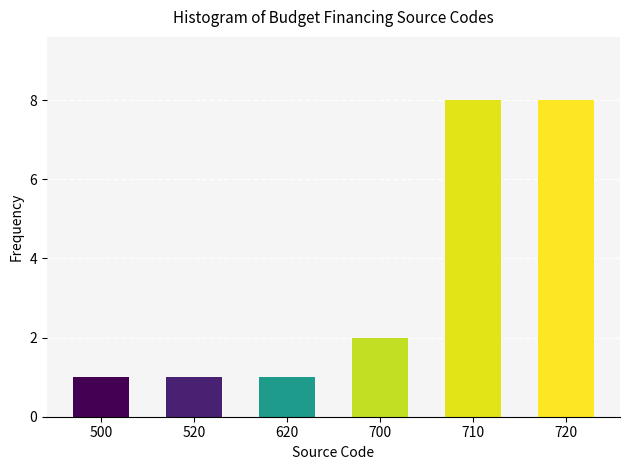

Reading left to right, list all the values displayed in this chart.

1	1	1	2	8	8